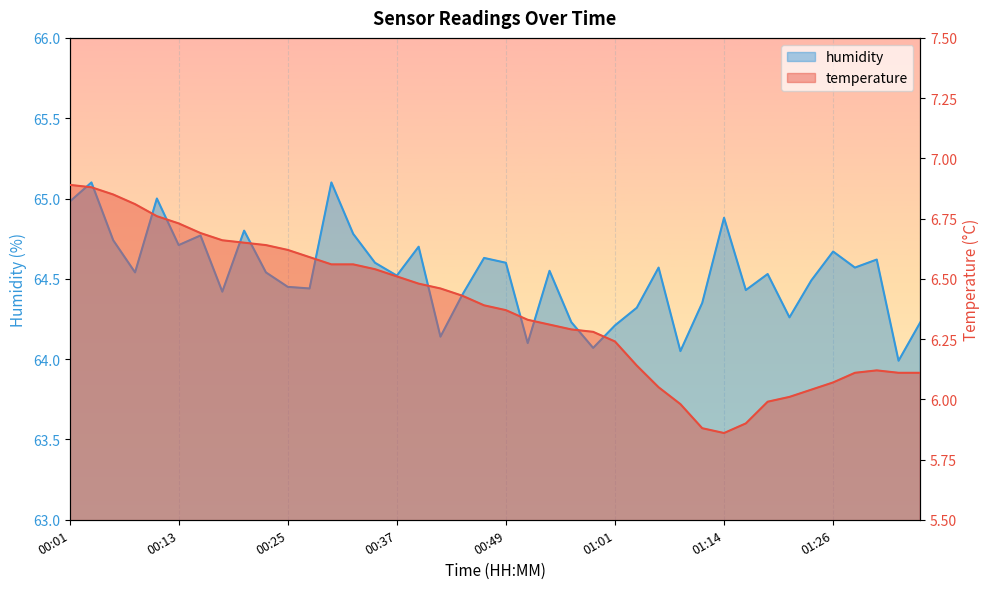

Reading left to right, list all the values displayed in this chart.

temperature: 6.9	6.9	6.8	6.8	6.8	6.7	6.7	6.7	6.7	6.6	6.6	6.6	6.6	6.6	6.5	6.5	6.5	6.5	6.4	6.4	6.4	6.3	6.3	6.3	6.3	6.2	6.1	6.0	6.0	5.9	5.9	5.9	6.0	6.0	6.0	6.1	6.1	6.1	6.1	6.1
humidity: 65.0	65.1	64.7	64.5	65.0	64.7	64.8	64.4	64.8	64.5	64.5	64.4	65.1	64.8	64.6	64.5	64.7	64.1	64.4	64.6	64.6	64.1	64.5	64.2	64.1	64.2	64.3	64.6	64.0	64.3	64.9	64.4	64.5	64.3	64.5	64.7	64.6	64.6	64.0	64.2